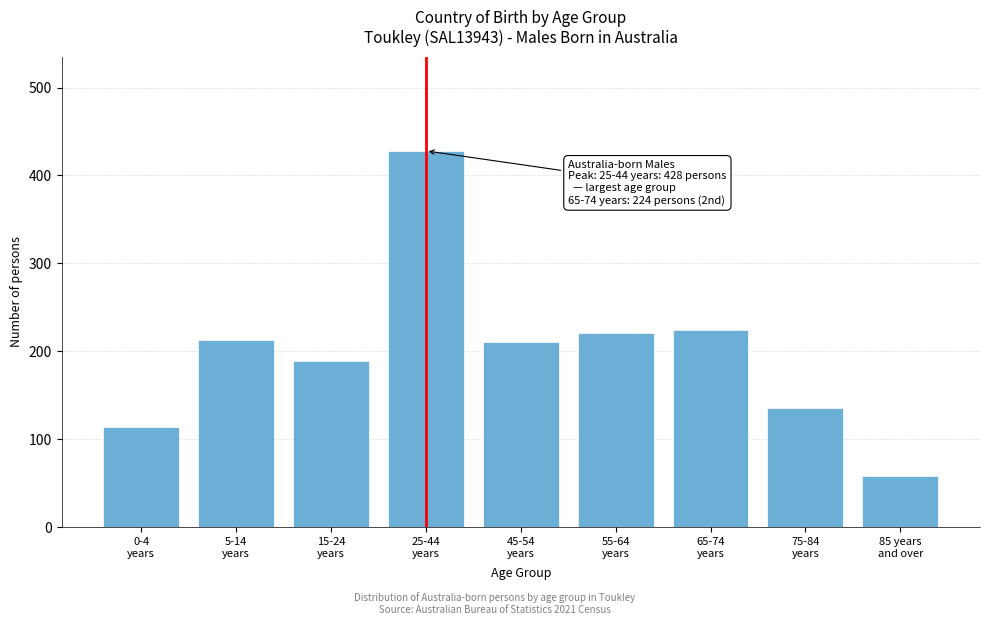

What is the sum of all values?

1794